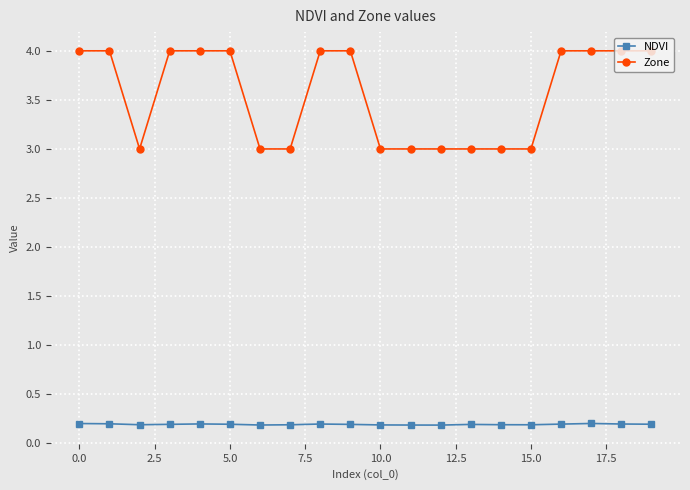

How many NDVI values are between 0 and 1?

20